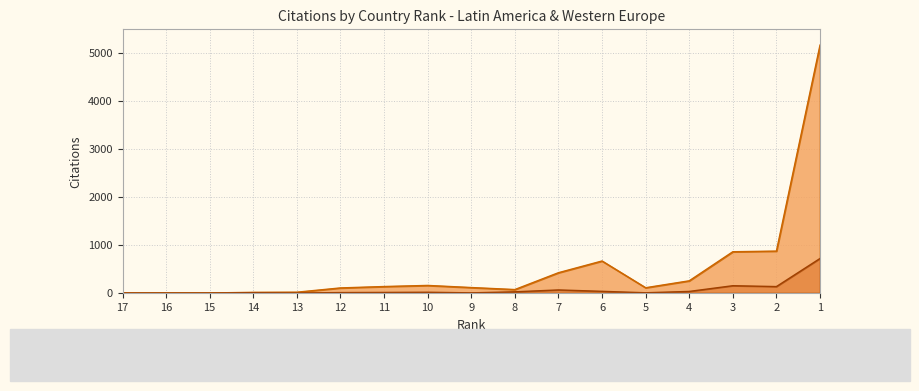

How many interior local valleys does the Citations series have?

3